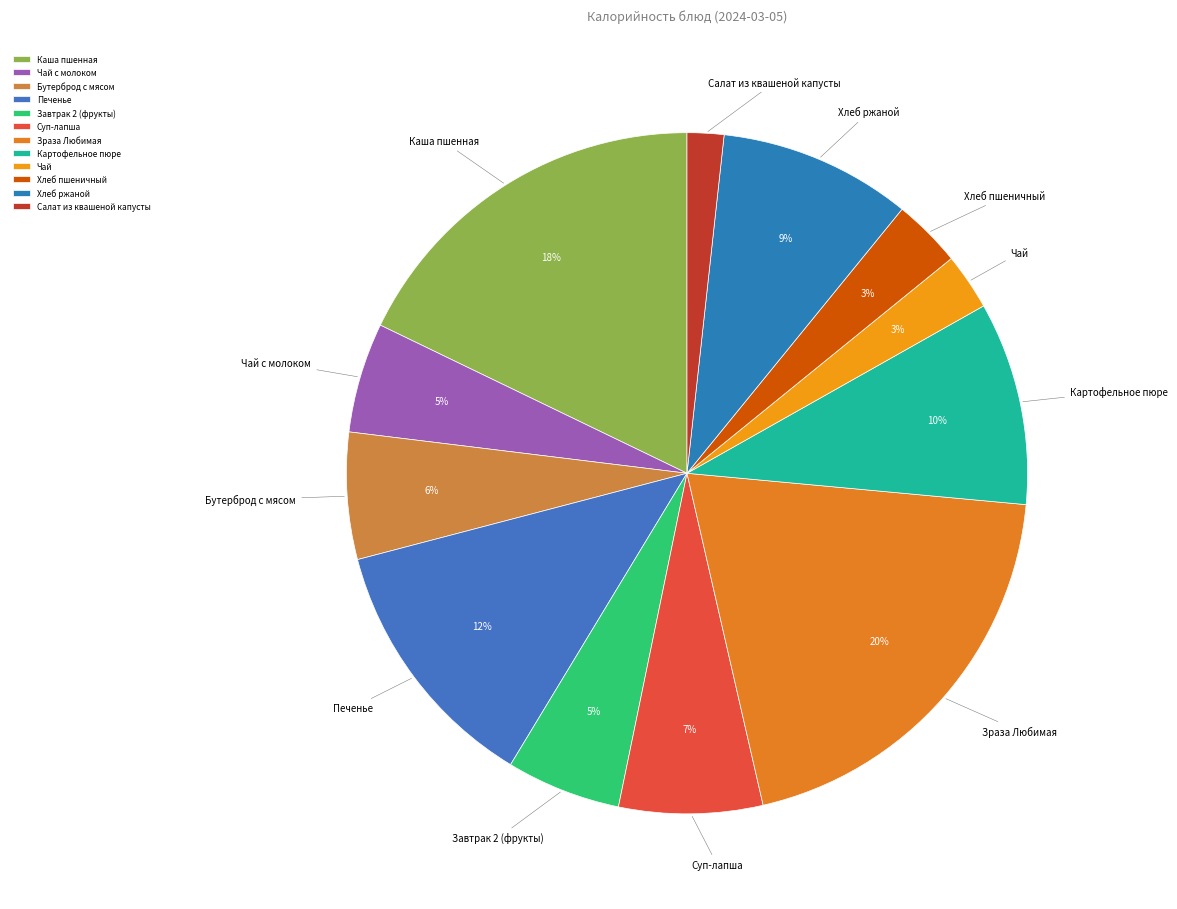

What percentage is the Хлеб пшеничный slice, to the nearest percent?

3%